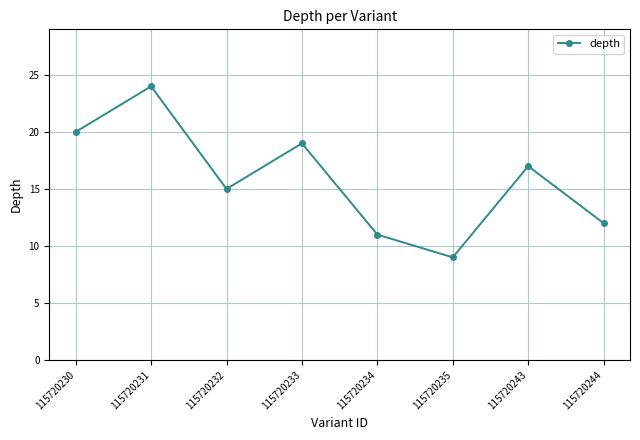

Reading left to right, transcribe all the data shown in this chart.

115720230=20	115720231=24	115720232=15	115720233=19	115720234=11	115720235=9	115720243=17	115720244=12